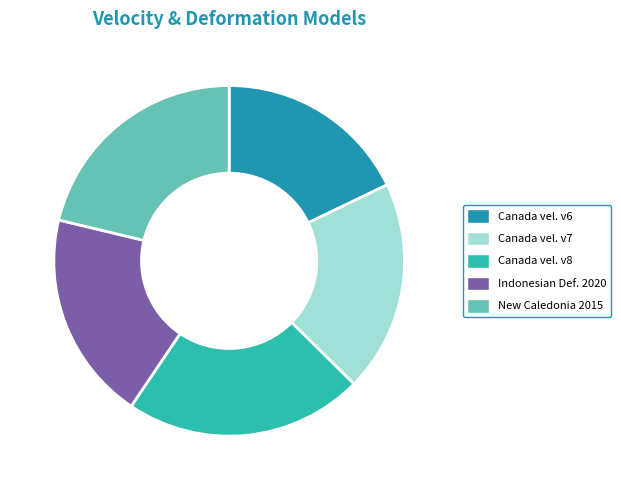

Is there a majority slice in this chart?

No